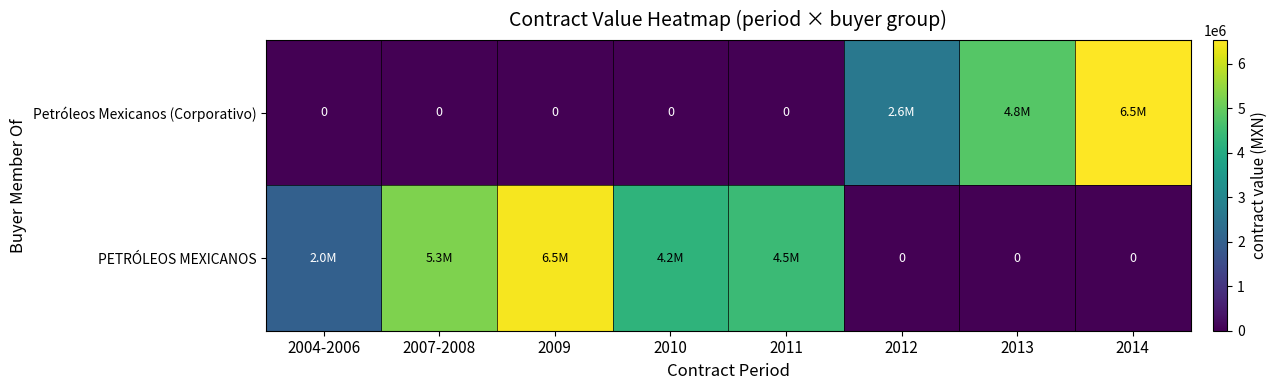

What is the sum of the PETRÓLEOS MEXICANOS values at 2010 and 2009?

10700500.0